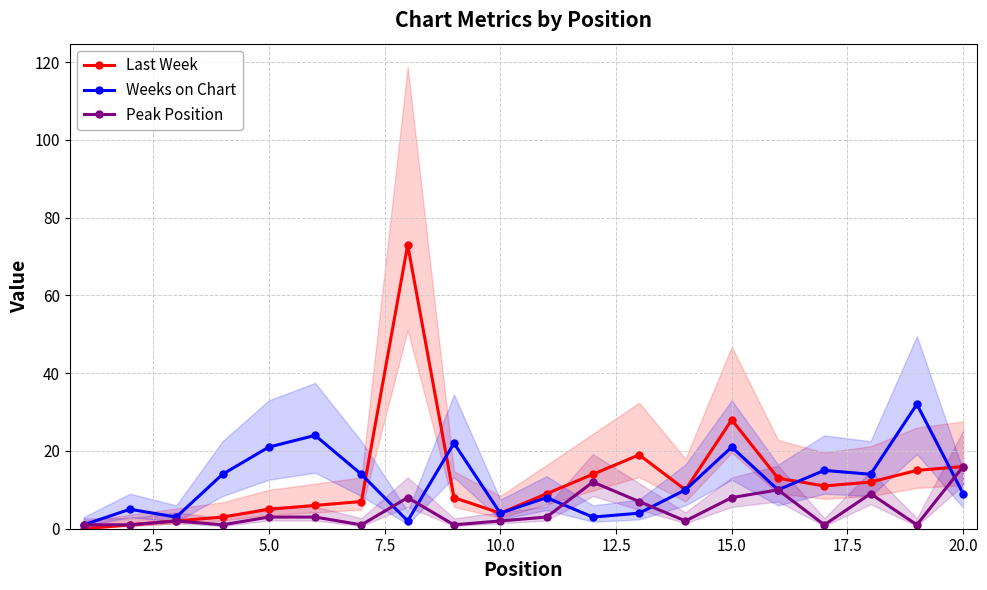

True or false: Weeks on Chart and Peak Position cross at least once.

True